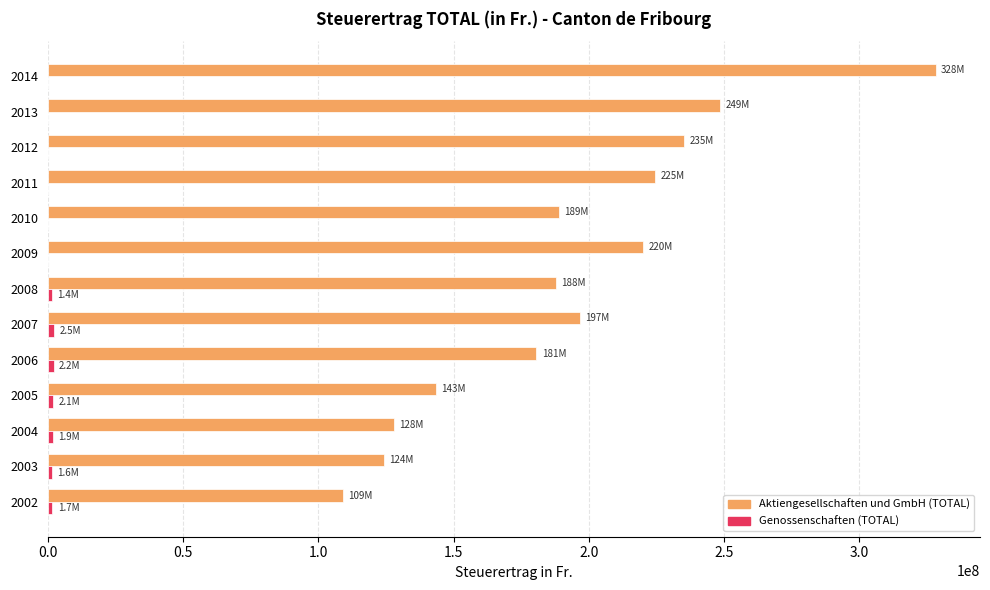

What is the maximum value shown in the chart?

328167949